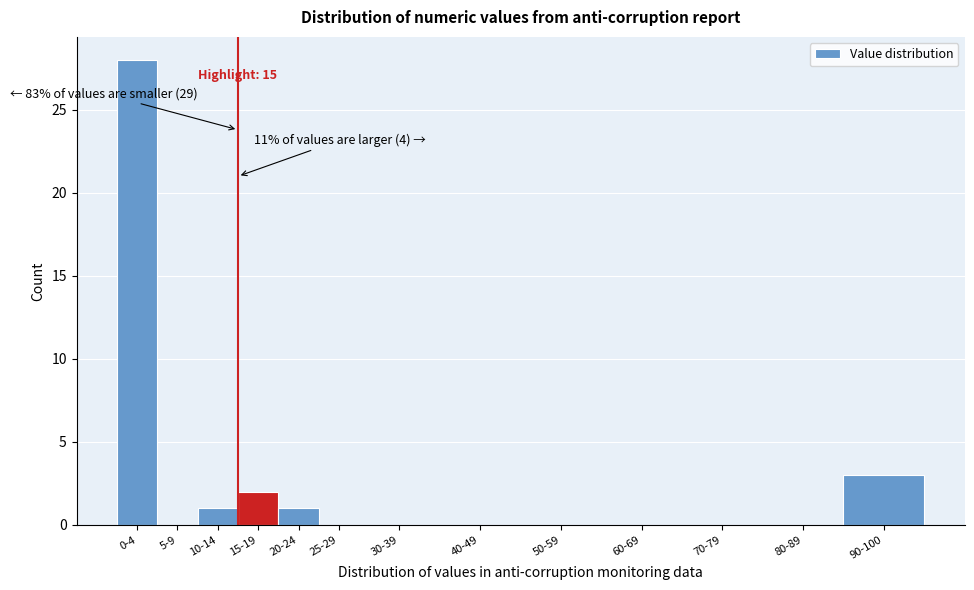

Reading left to right, transcribe all the data shown in this chart.

0-4=28	5-9=0	10-14=1	15-19=2	20-24=1	25-29=0	30-39=0	40-49=0	50-59=0	60-69=0	70-79=0	80-89=0	90-100=3